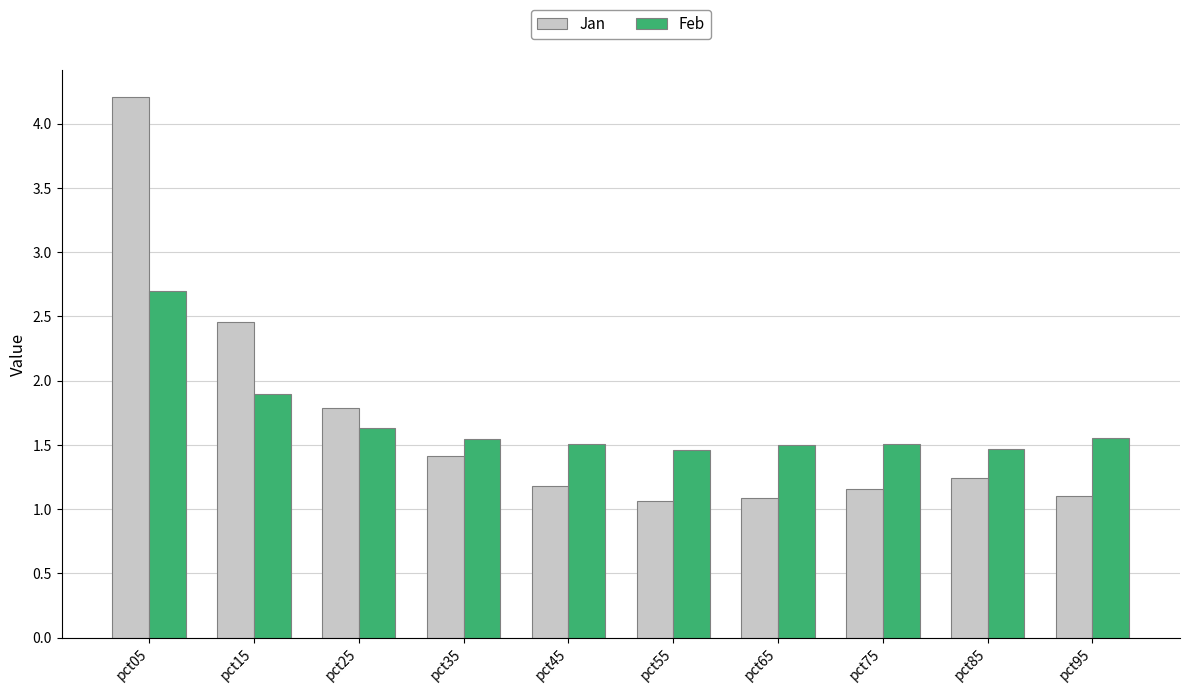

What is the value of the Feb bar at the 1st from the left?

2.7